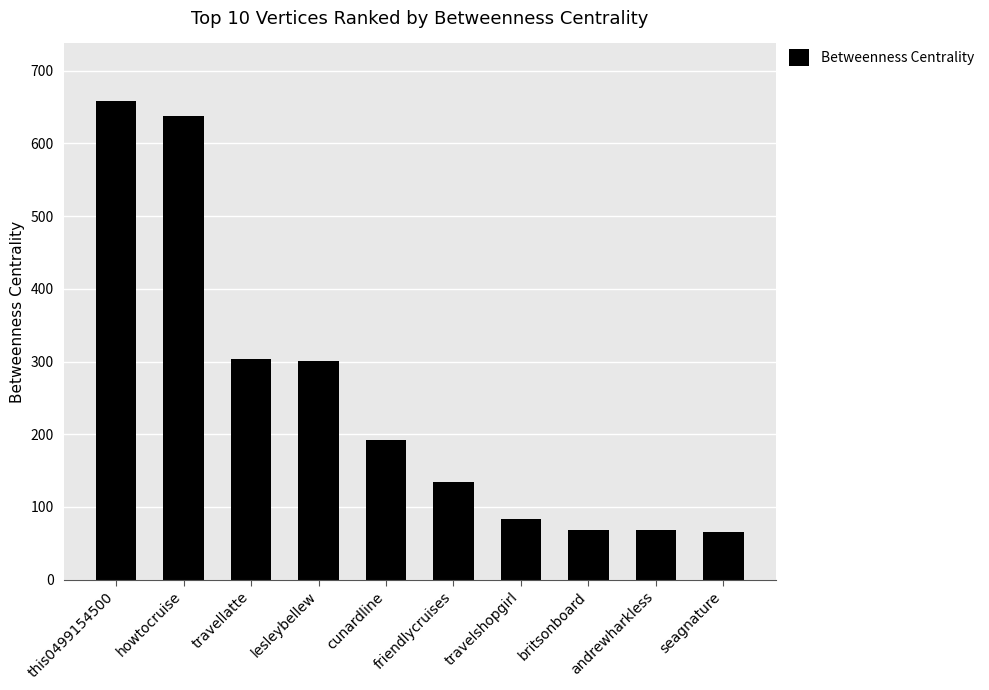

Does the chart contain any negative values?

No